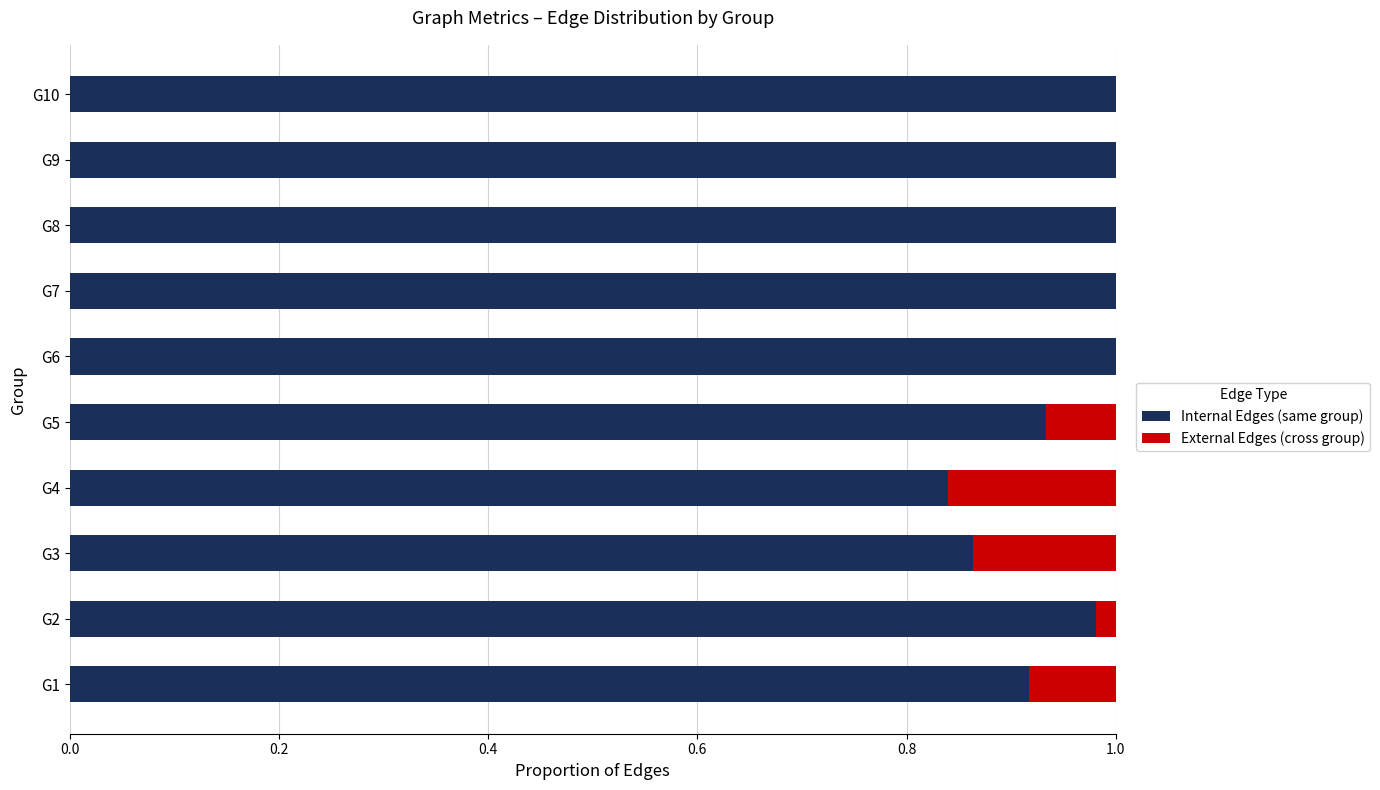

True or false: Internal Edges (same group) has a value of 0.6 at G10.

False